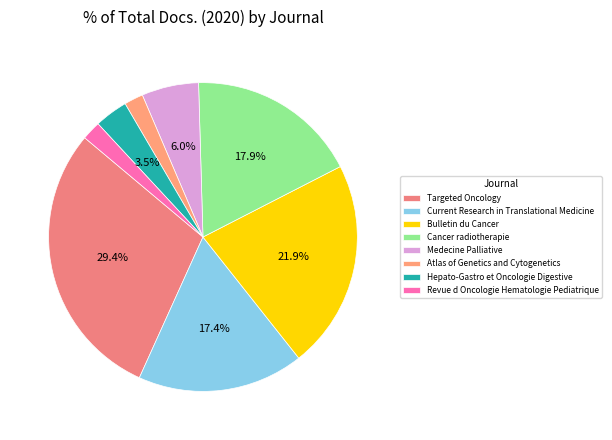

What portion of the pie excludes Bulletin du Cancer?

78.1%